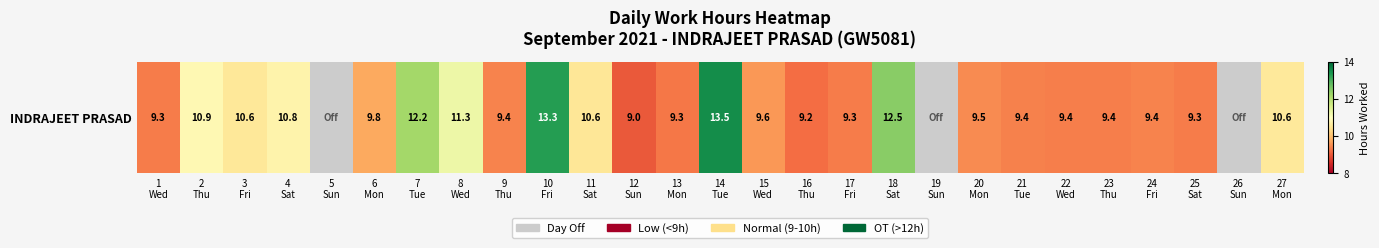

Read the value at 3
Fri.

10.6